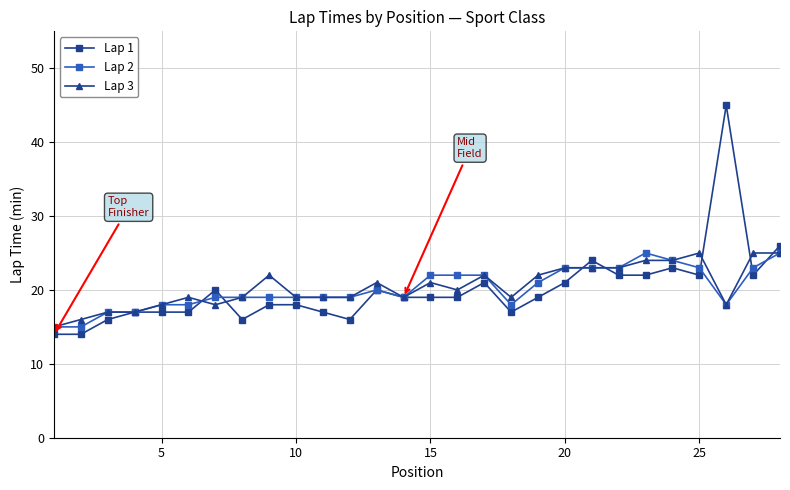

What is the greatest value displayed?

45